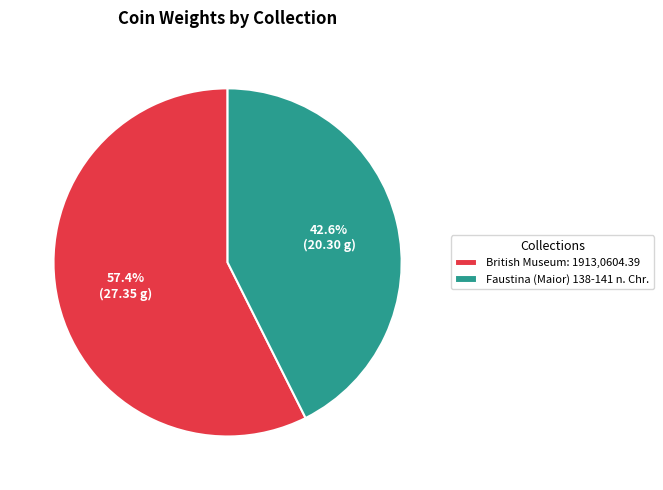

To the nearest percent, what is the combined percentage of British Museum: 1913,0604.39 and Faustina (Maior) 138-141 n. Chr.?

100%